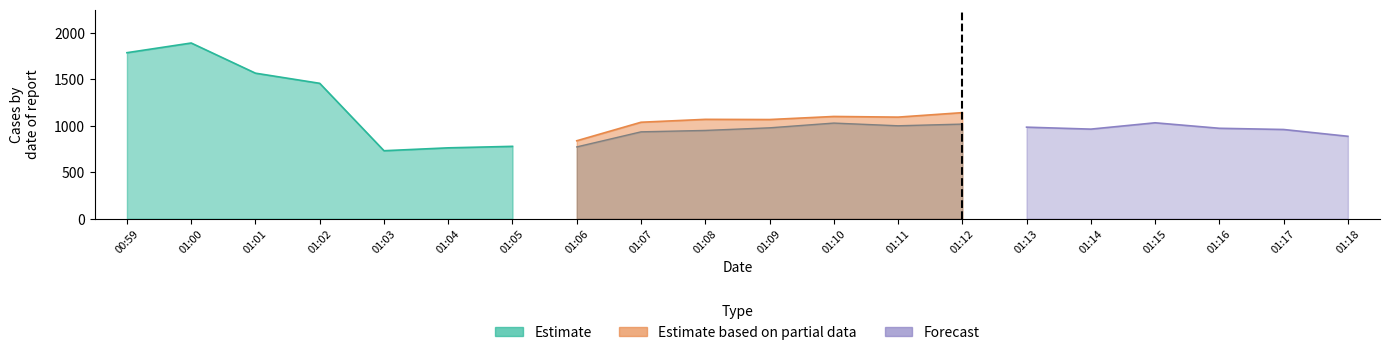

Between 01:06 and 01:16, which is larger?

01:16